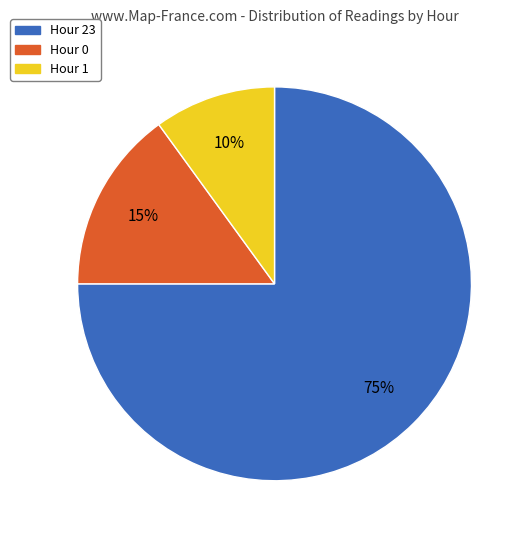

How many slices are in this pie chart?

3